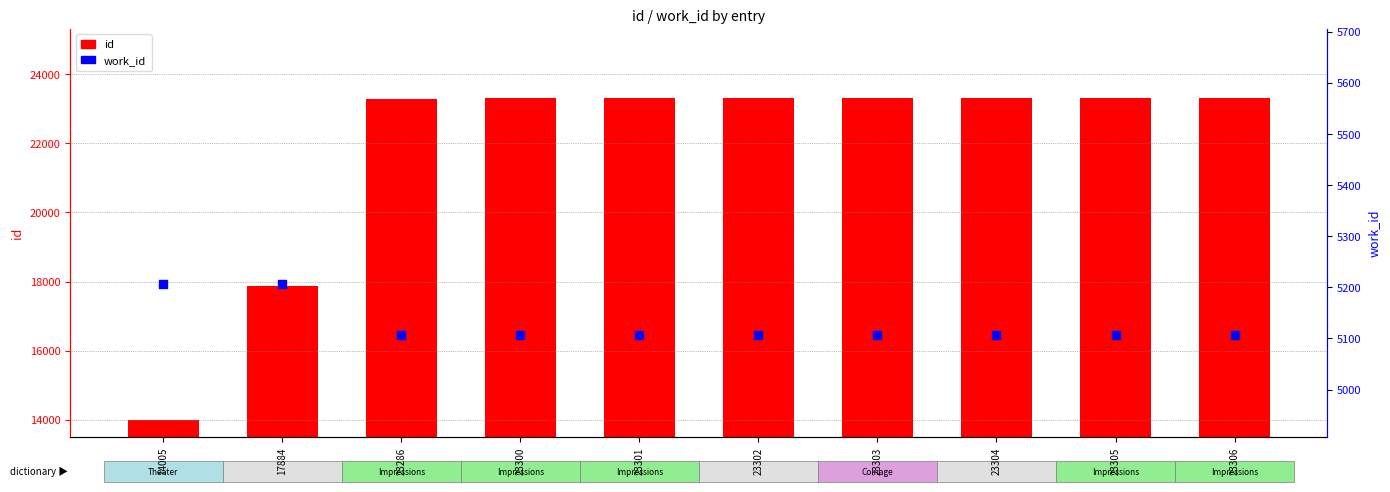

What is the total value across all series at 23303?

28410